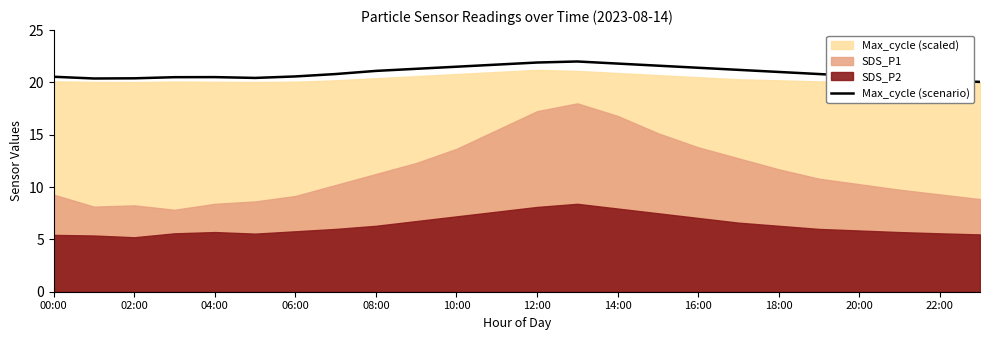

Is it true that Max_cycle (scenario) equals 6.2 at 16:00?

False